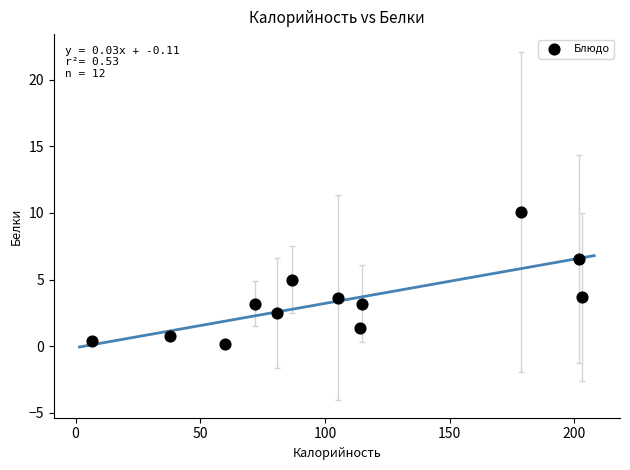

What is the average X value?

105.2